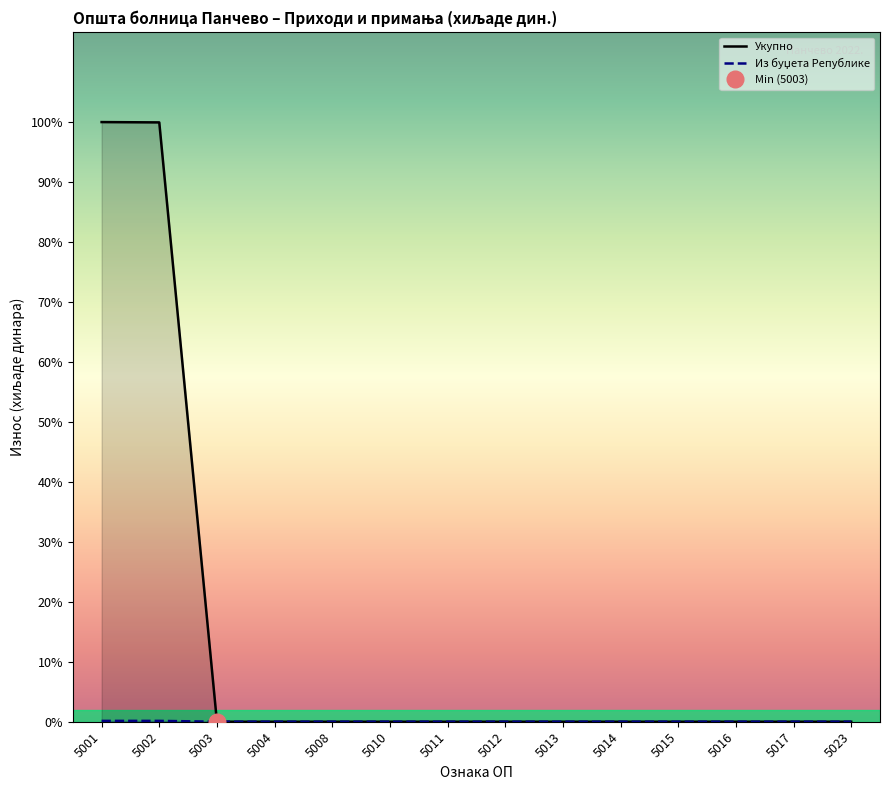

Rank the series at 5003 from highest to lowest value.

Укупно, Из буџета Републике